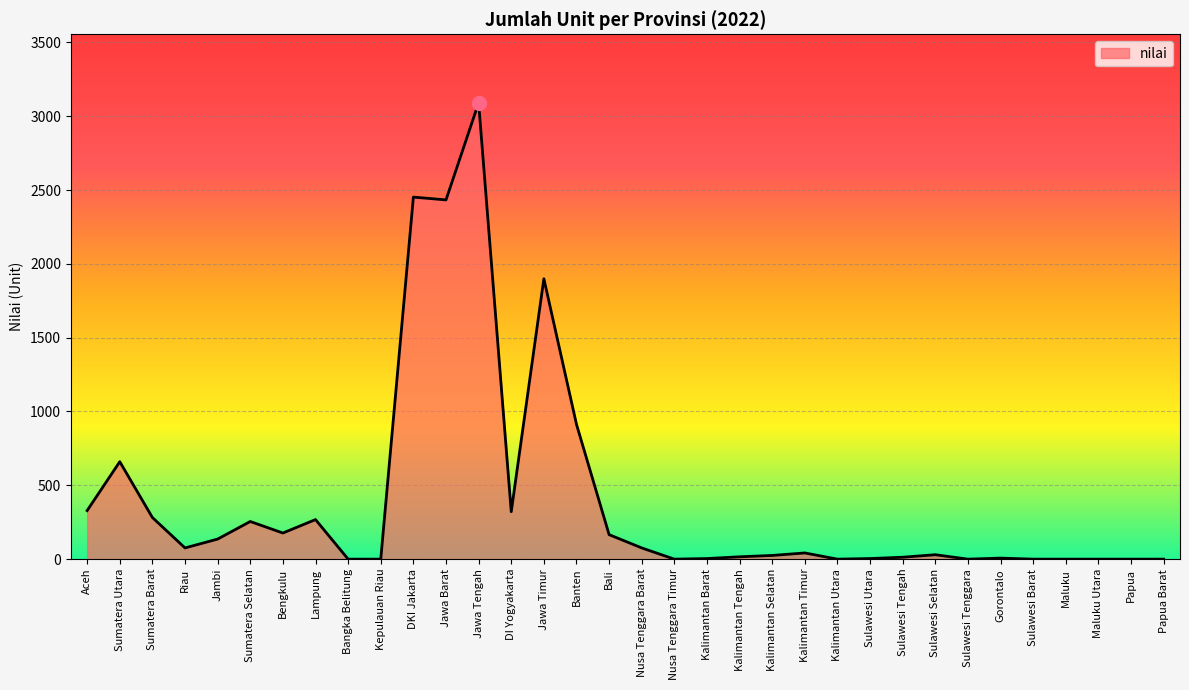

At which category does the data reach its first local peak?

Sumatera Utara